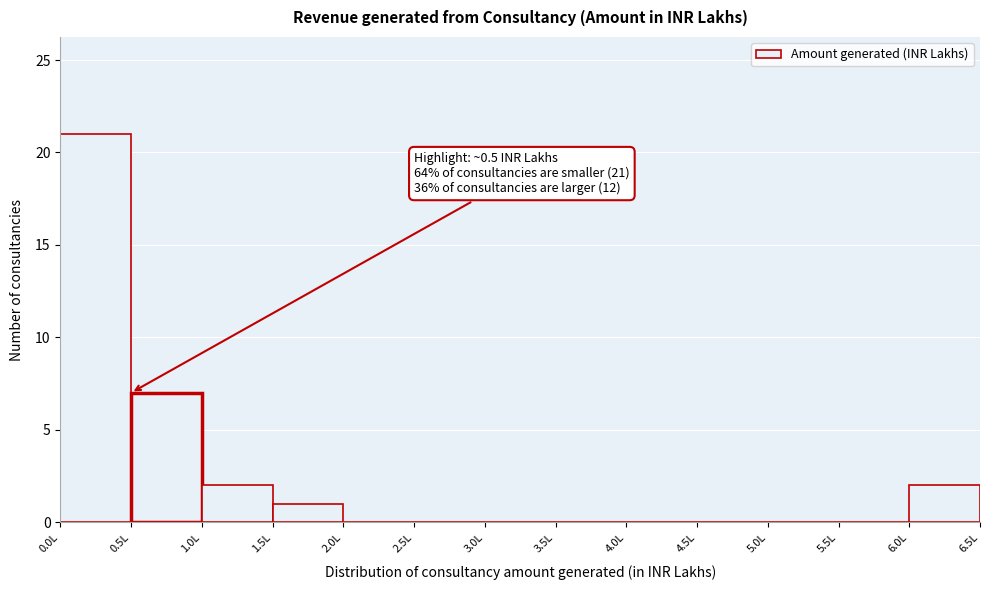

Over which range of the x-axis is the bar tallest?

0.0 to 0.5